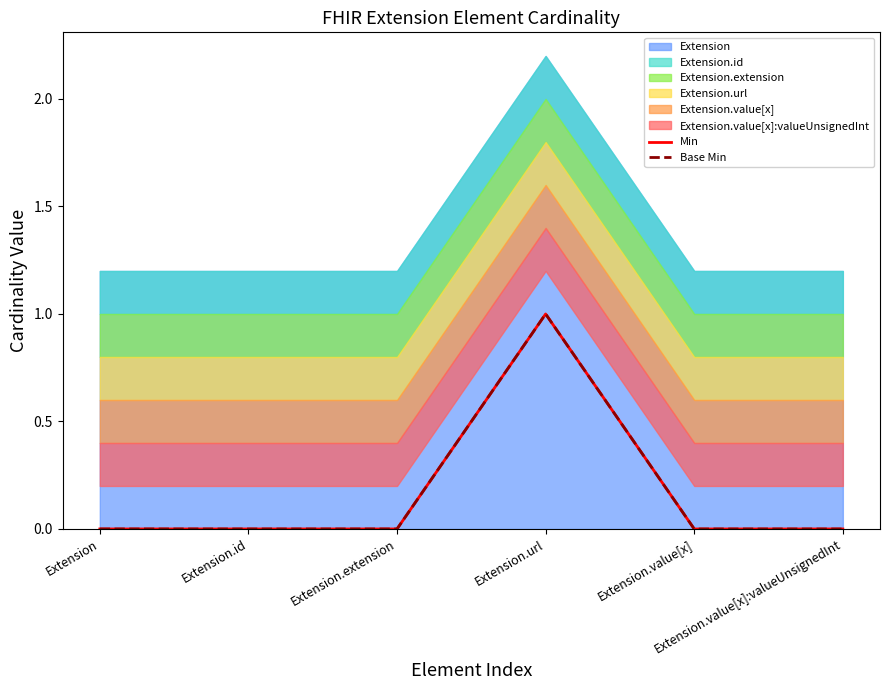

How many data points in Min are above 0?

1